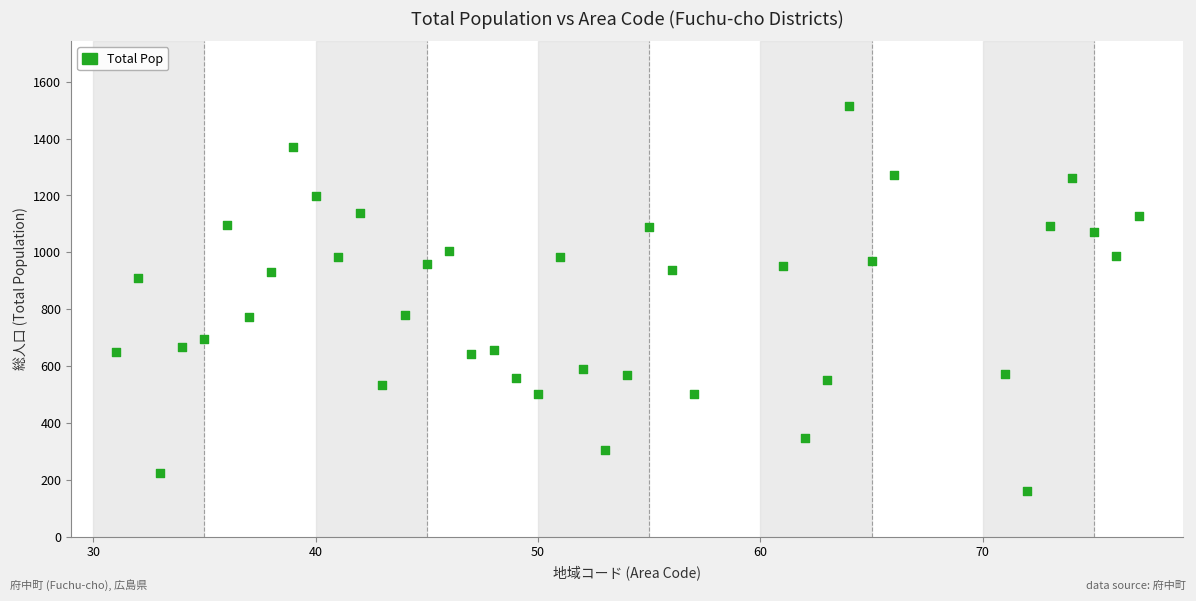

What is the range of Y values (max minus min)?

1355